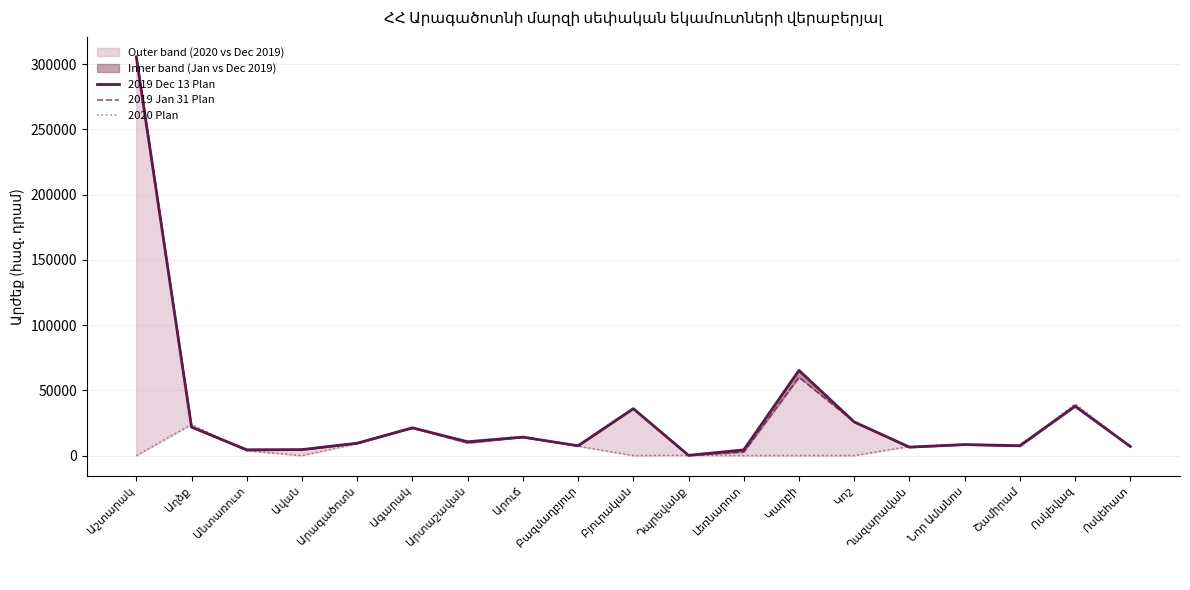

What is the sum of all 2020 Plan values?

160470.1